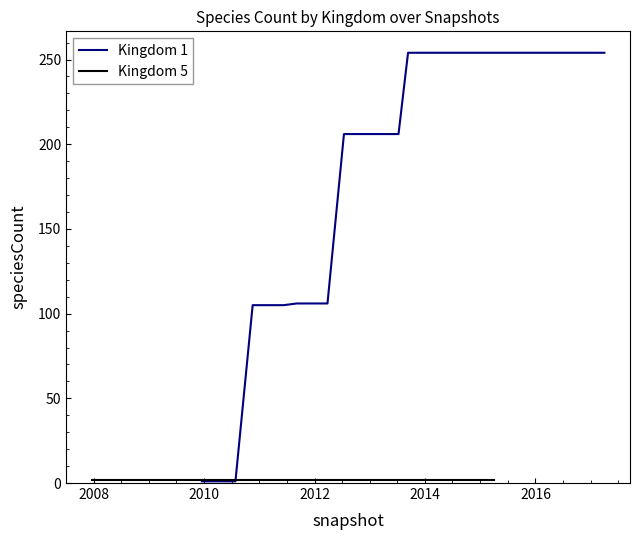

How many intersections are there between Kingdom 5 and Kingdom 1?

1